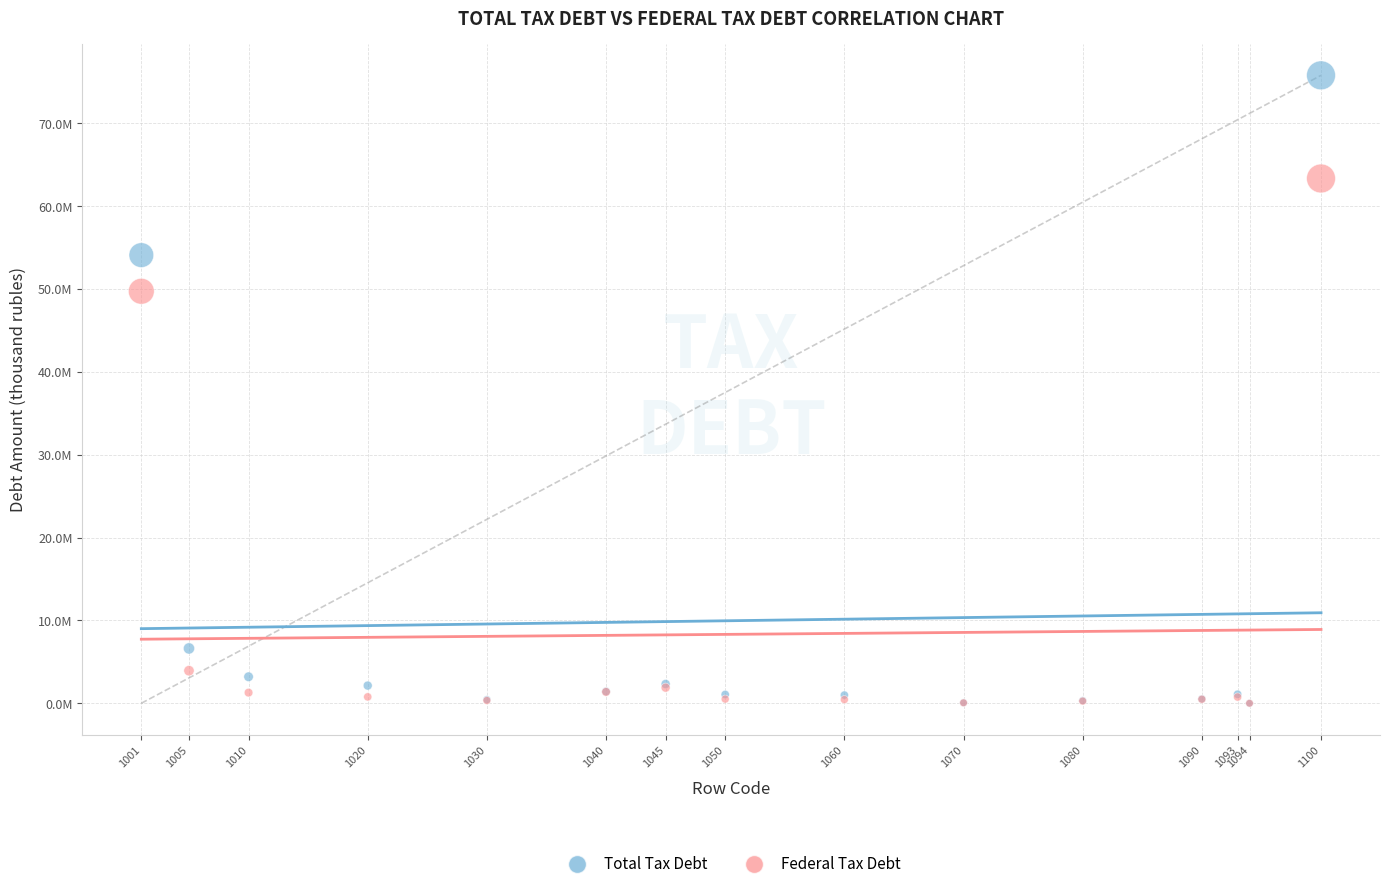

Which series contains the highest Y value?

Total Tax Debt